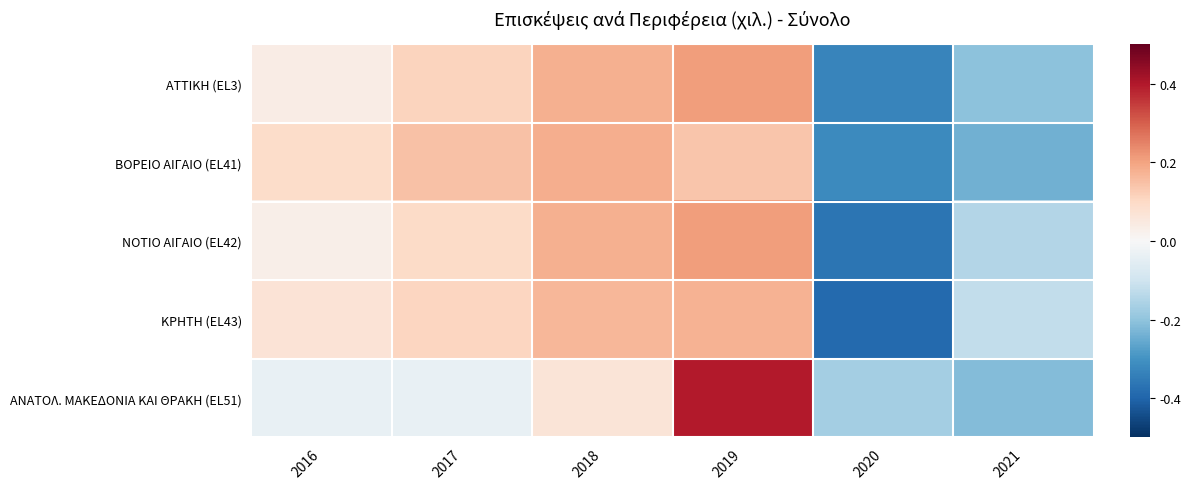

At which category does the chart reach its minimum across all series?

2020